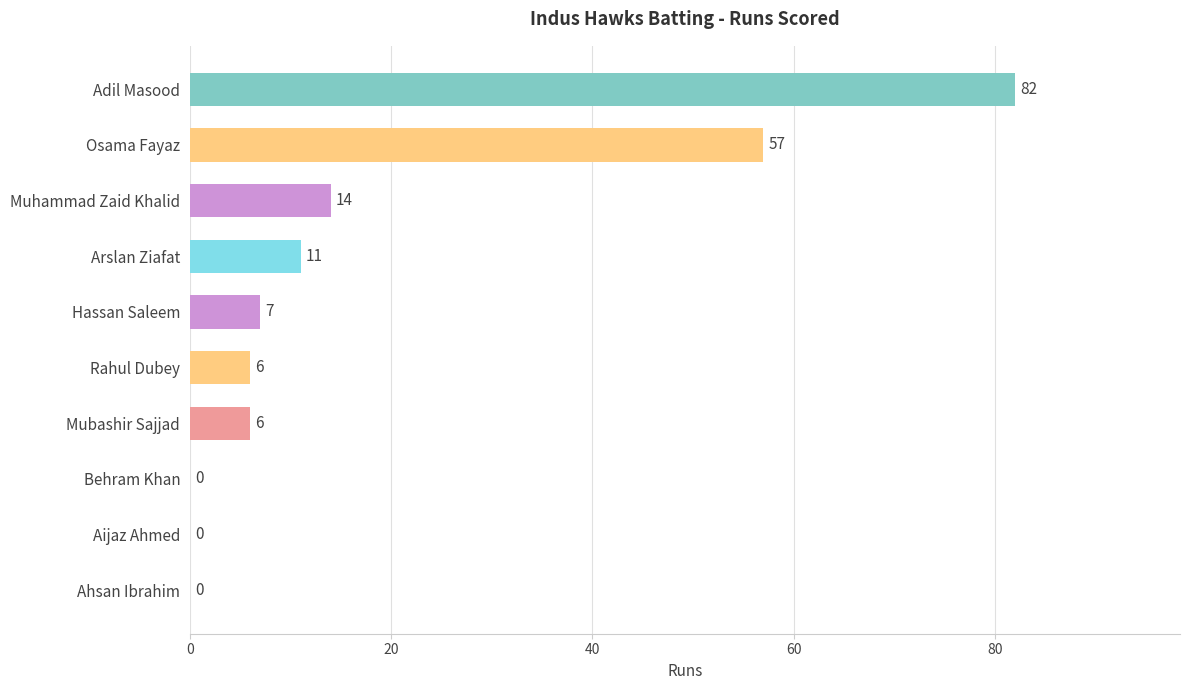

What is the sum of all values?

183